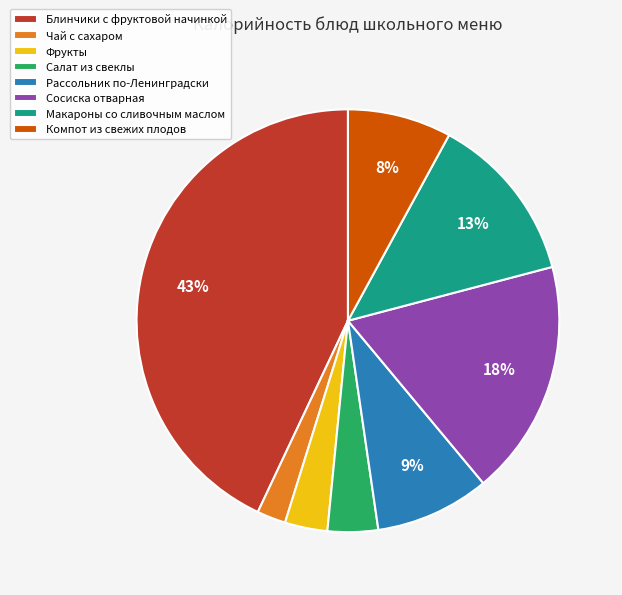

How many segments does this pie chart have?

8